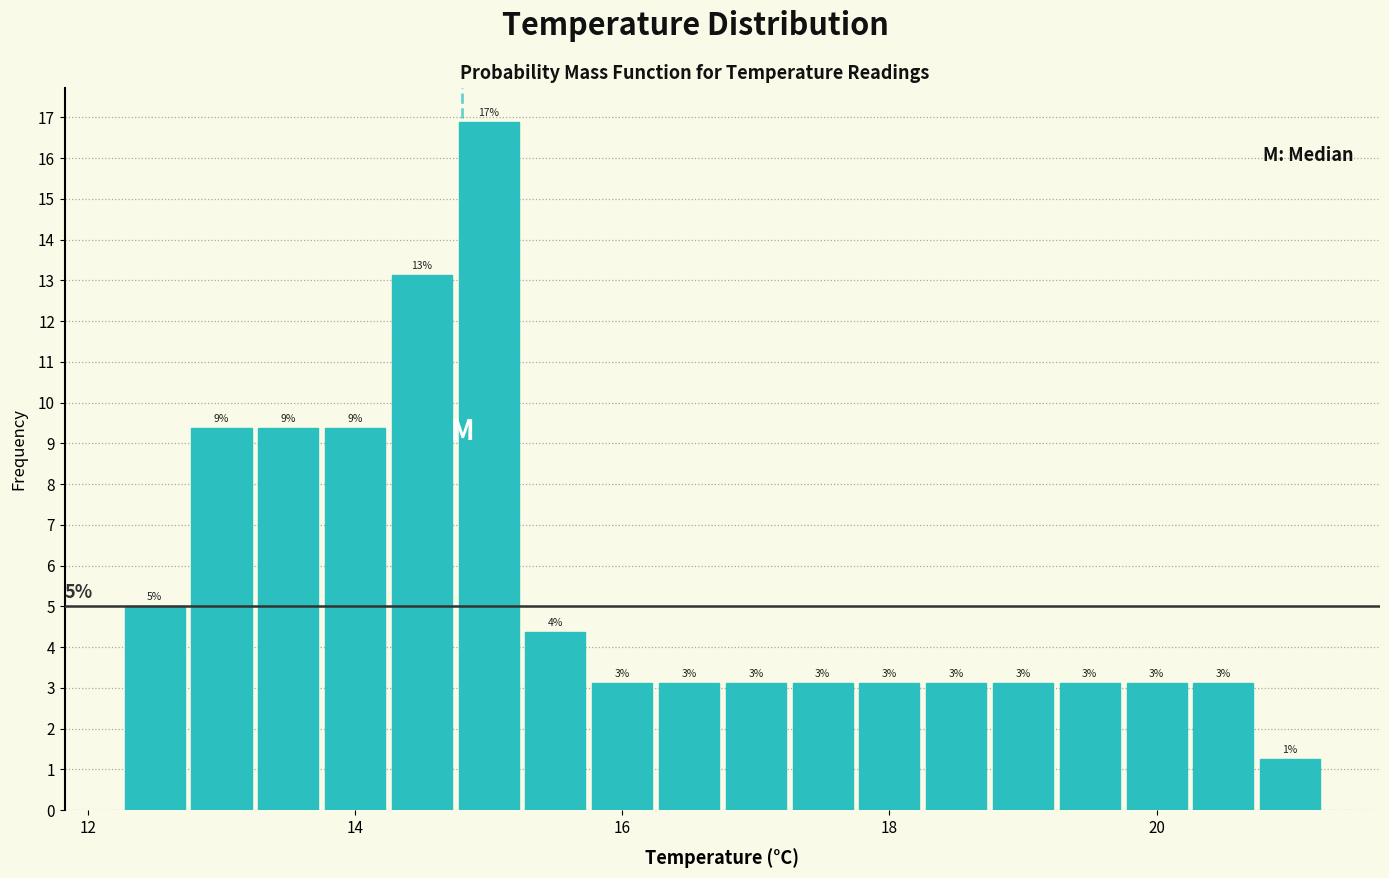

Around what value on the x-axis is the tallest bar? Give the approximate position of its centre, as read against the axis.

15.0